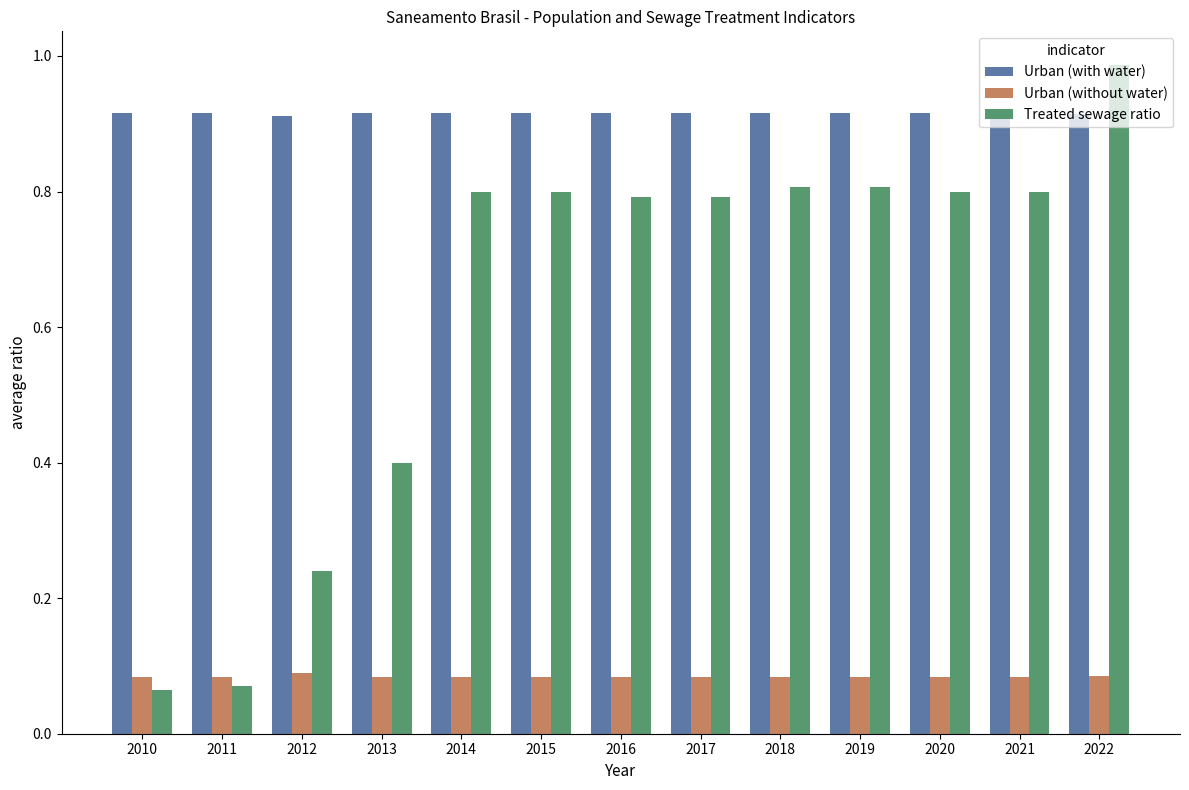

Is it true that Urban (with water) equals 1.3 at 2018?

False